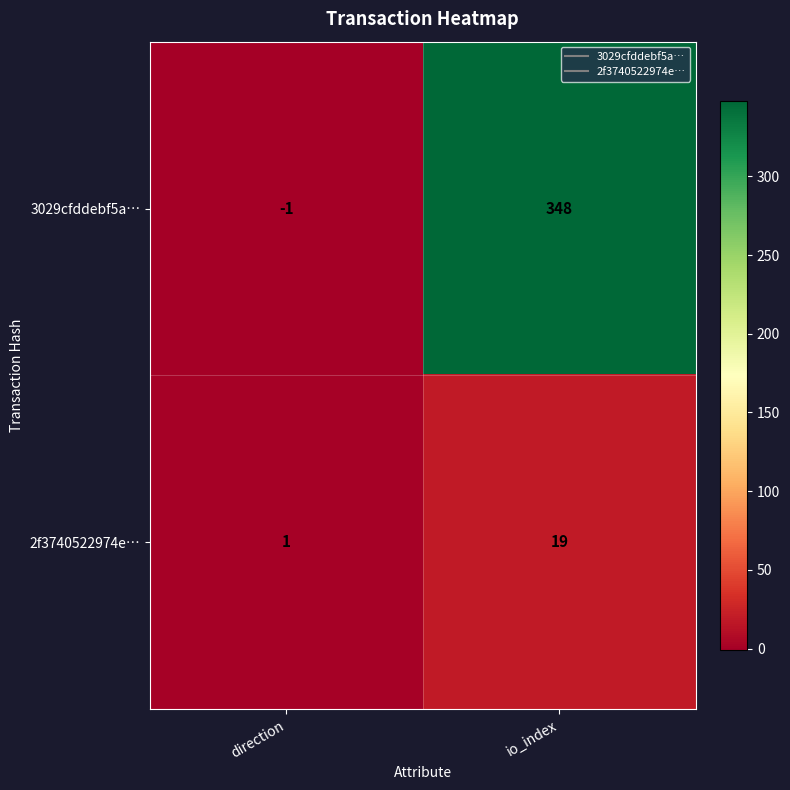

At which label is 3029cfddebf5a… closest to 173?

direction